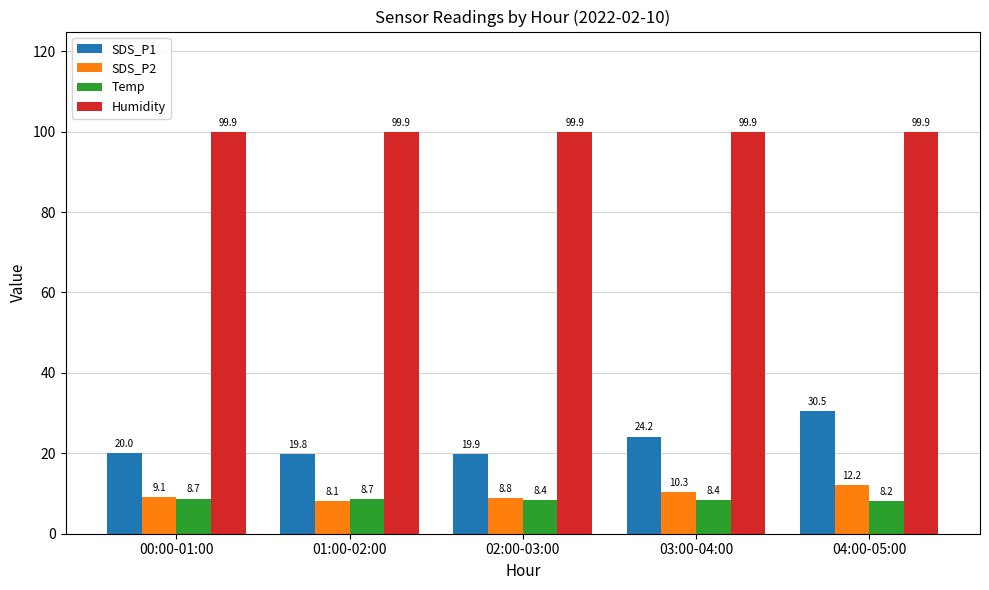

How many bars are there in total?

20